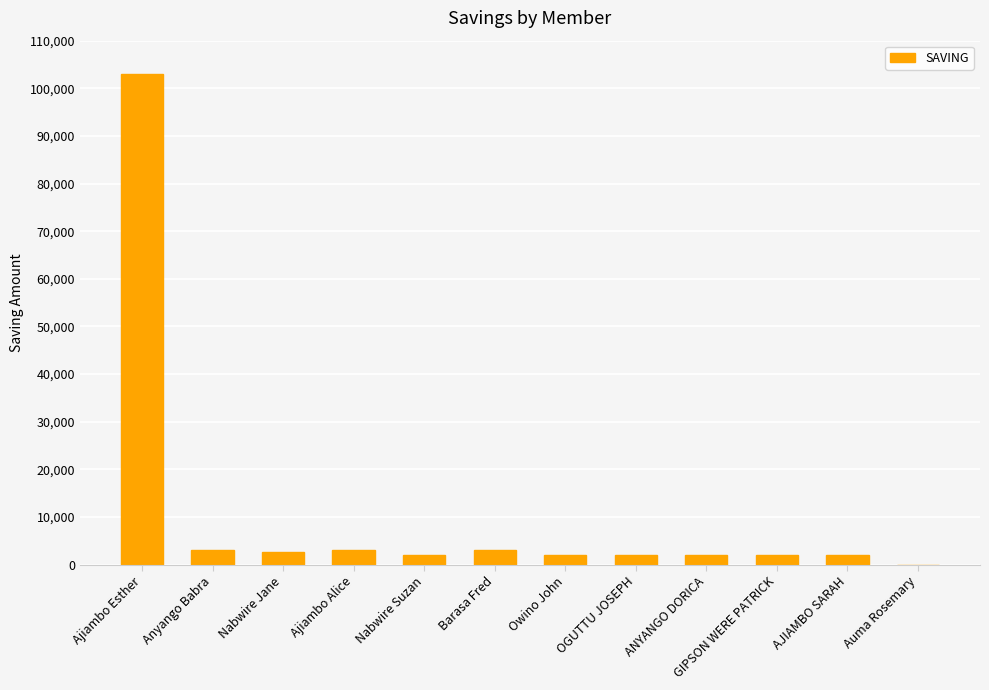

Are the bars horizontal?

No